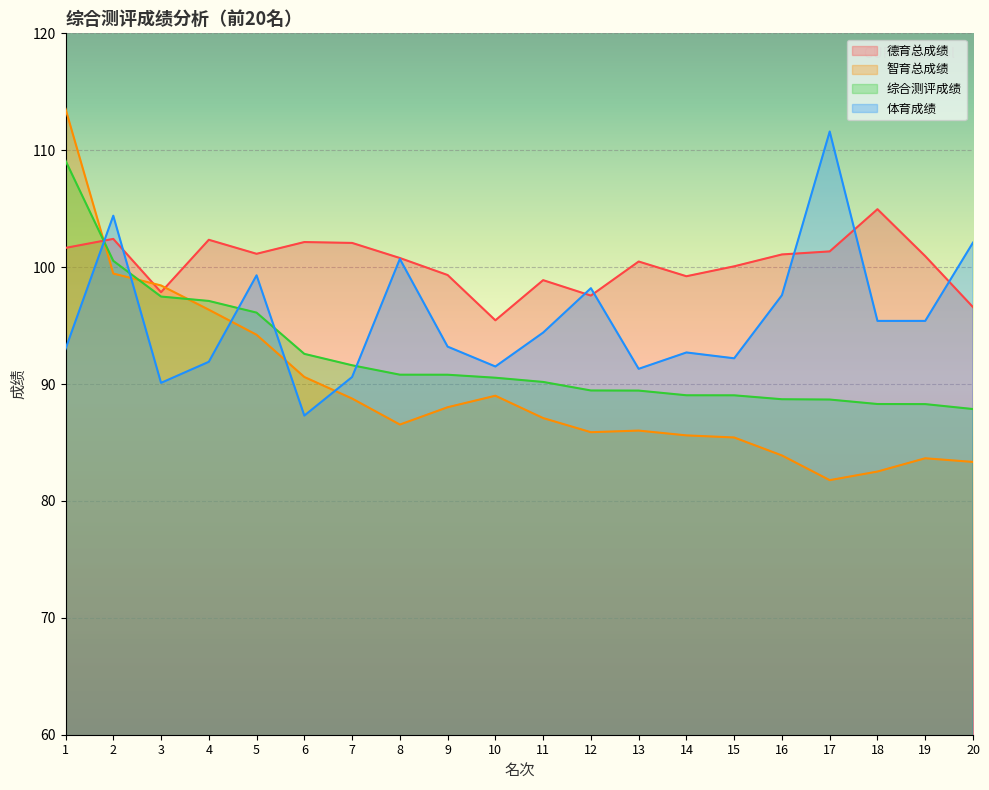

Is the value of 德育总成绩 at 9 greater than the value of 综合测评成绩 at 7?

Yes